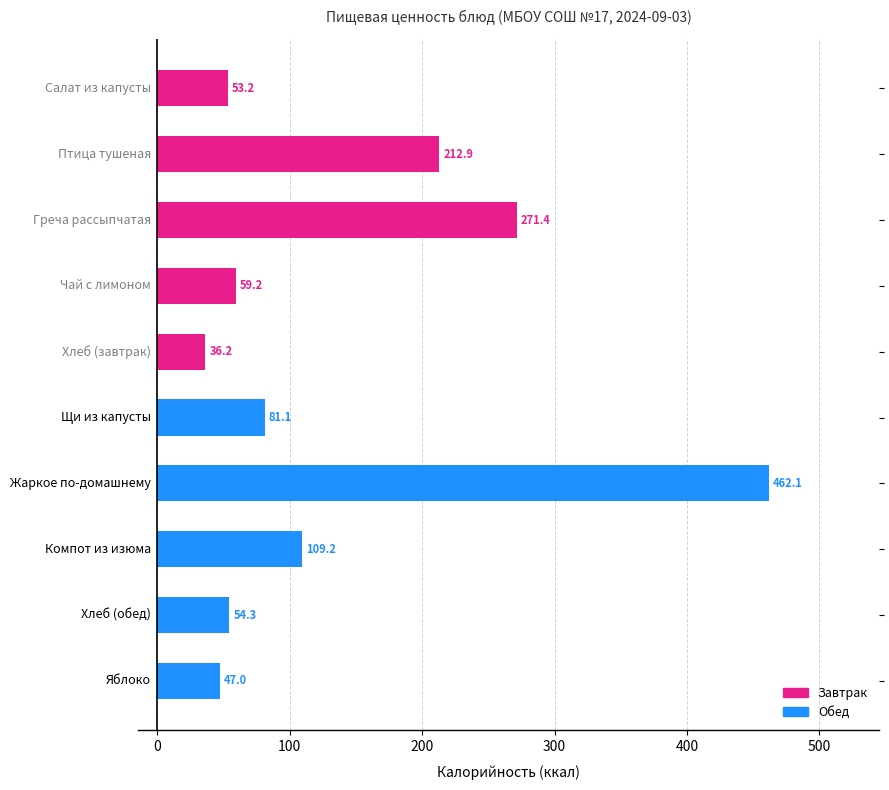

What is the value of the 10th bar from the top?

47.0